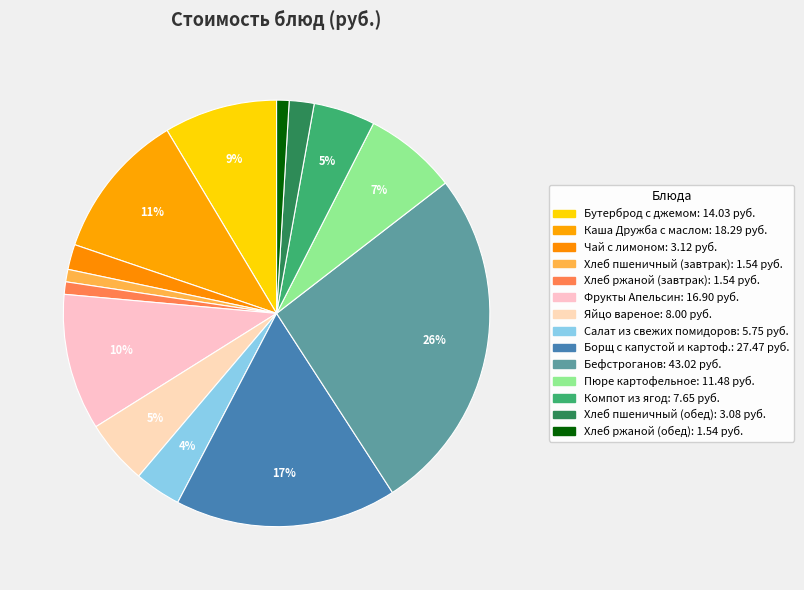

How many slices are in this pie chart?

14